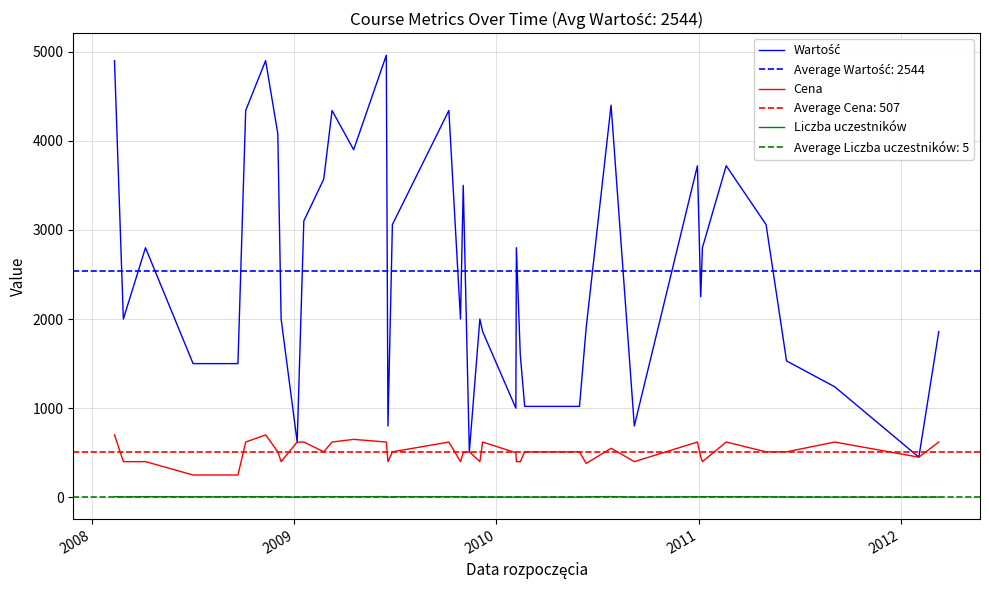

True or false: Liczba uczestników and Cena intersect in this chart.

False